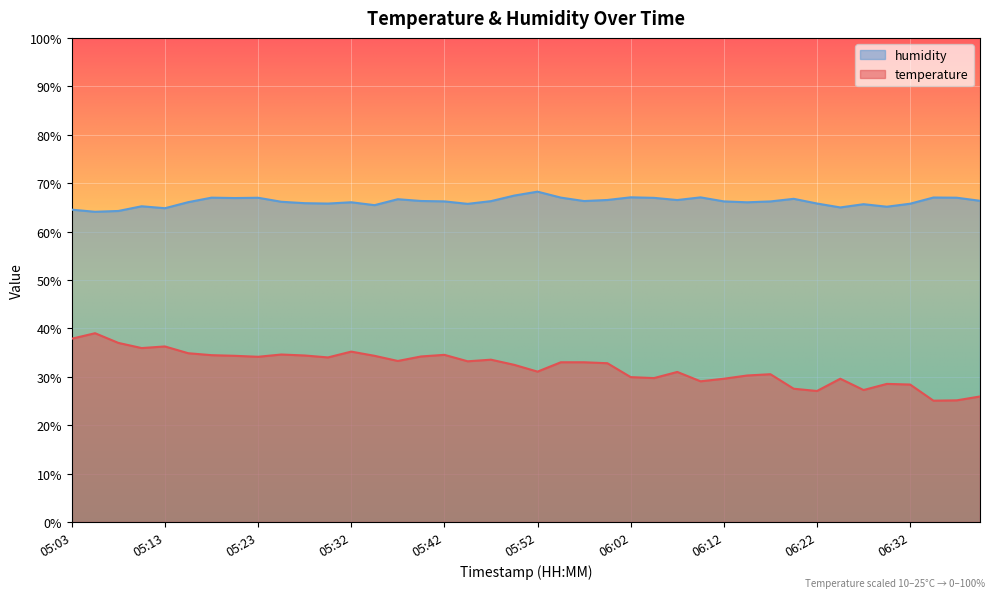

True or false: temperature has more than 2 points higher than both neighbors.

True